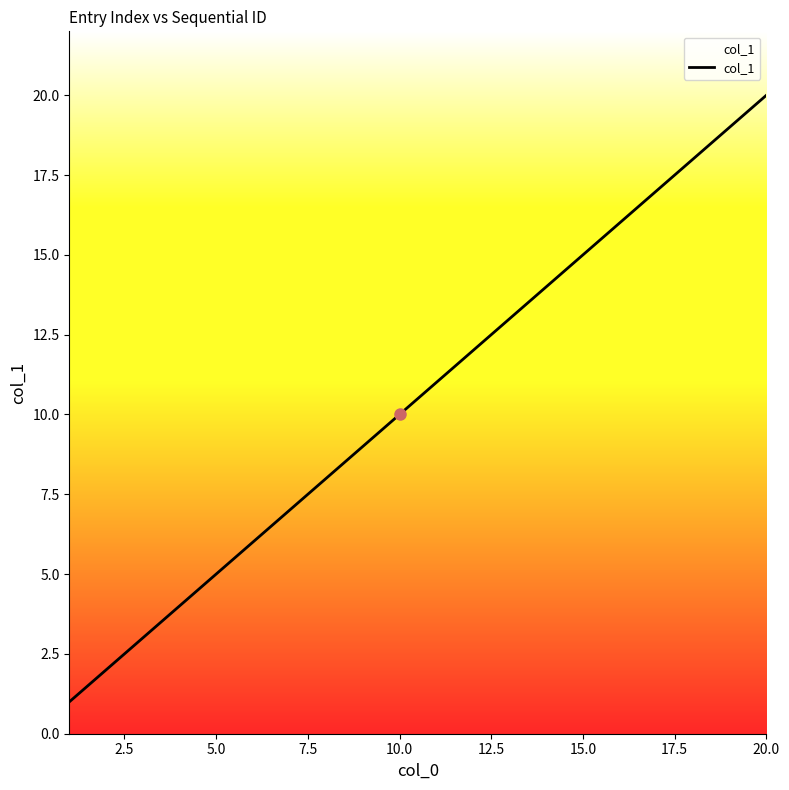

How many lines are shown in the chart?

1